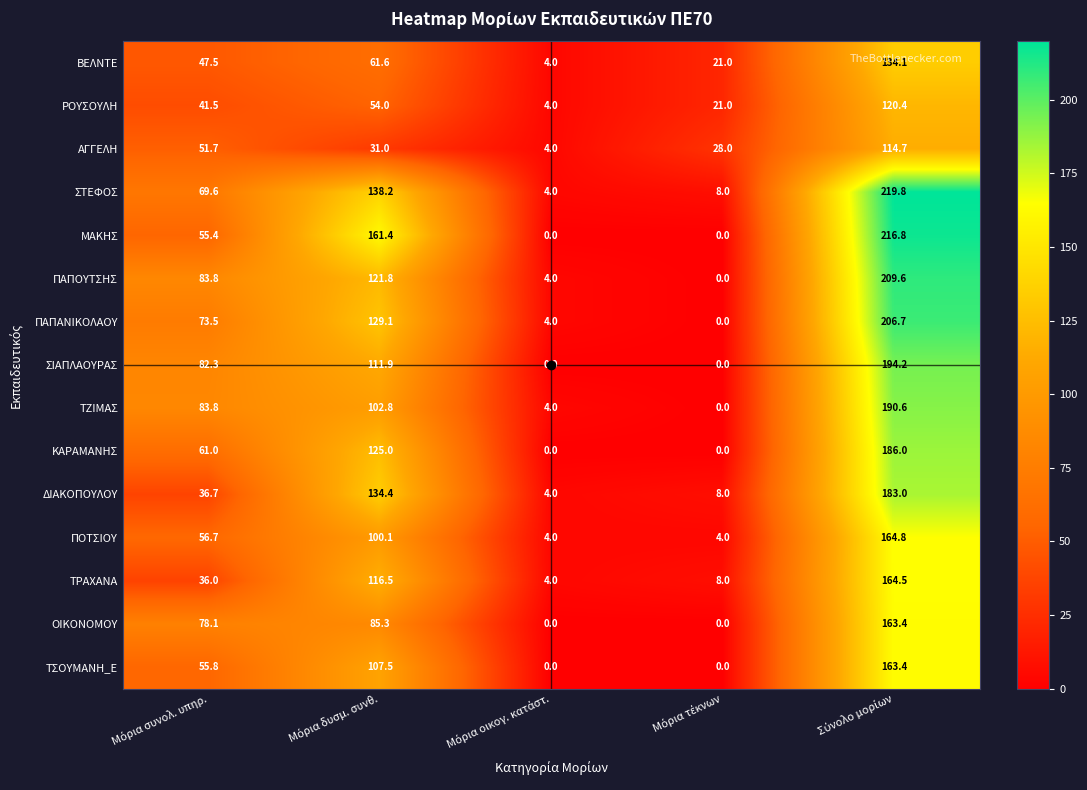

How many distinct data groups are displayed?

15